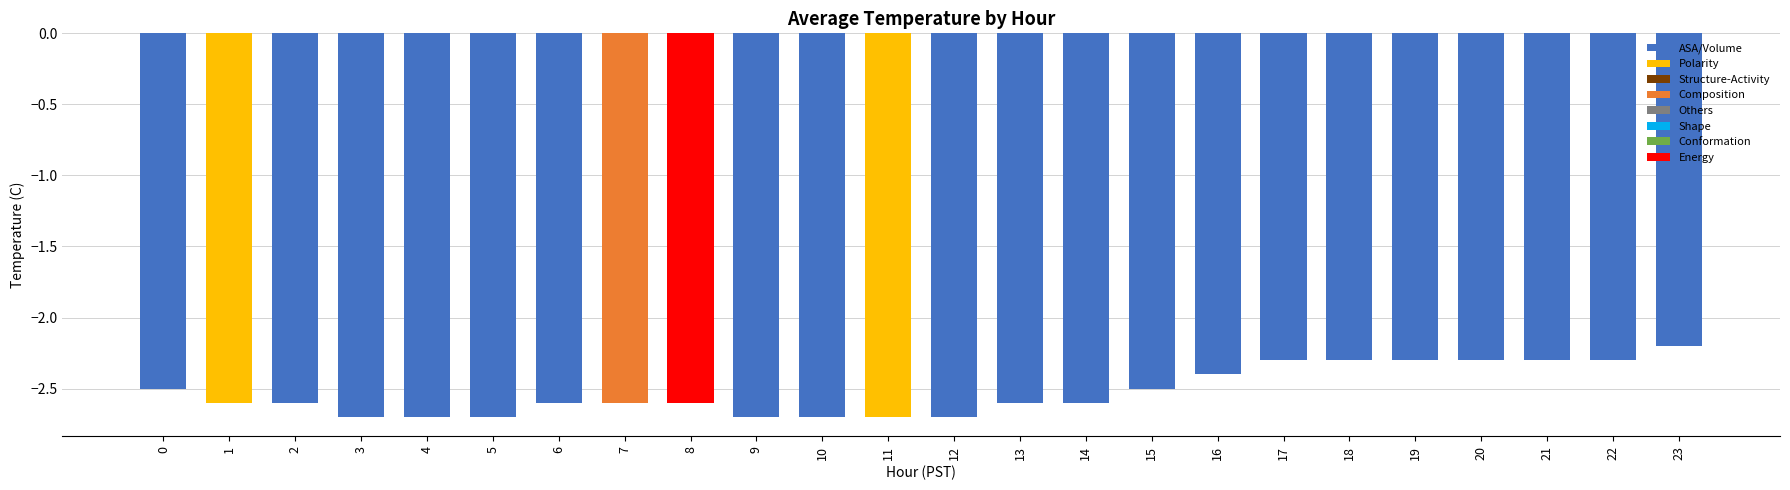

The value at 22 is -2.3. True or false?

True